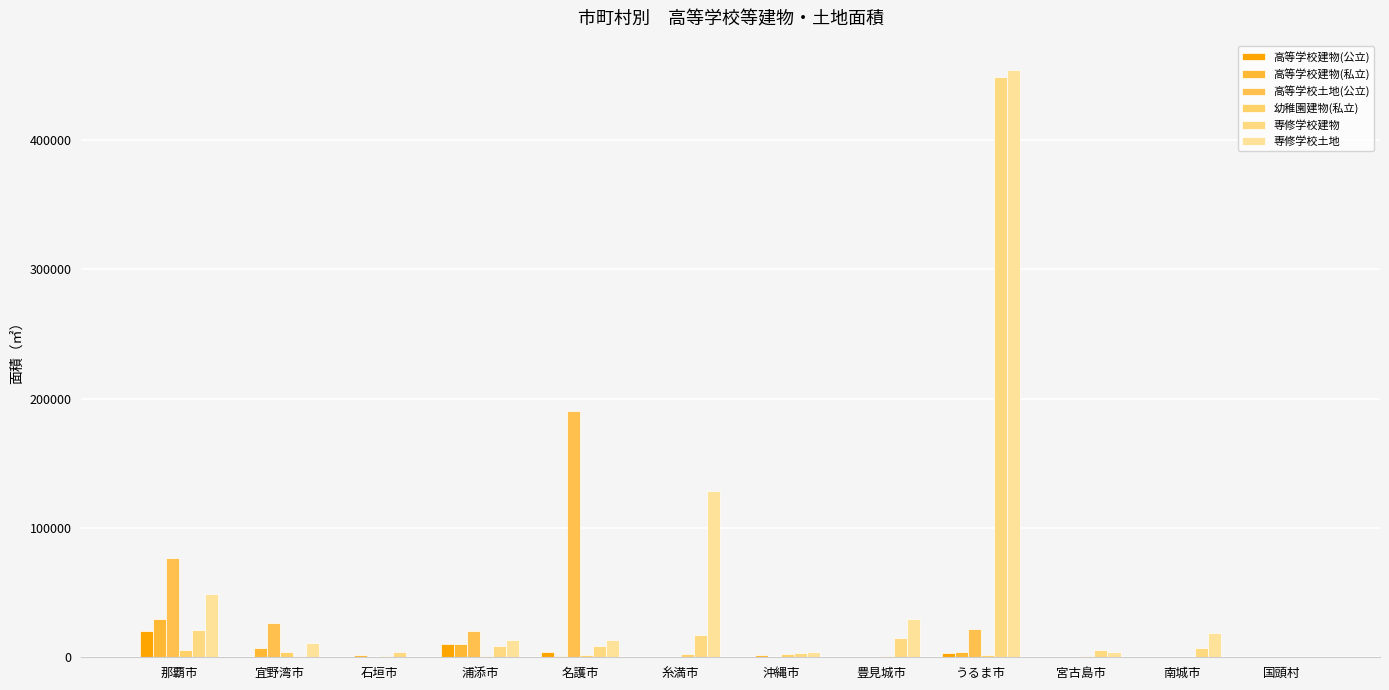

List the series in order of their peak value, highest first.

専修学校土地, 専修学校建物, 高等学校土地(公立), 高等学校建物(私立), 高等学校建物(公立), 幼稚園建物(私立)